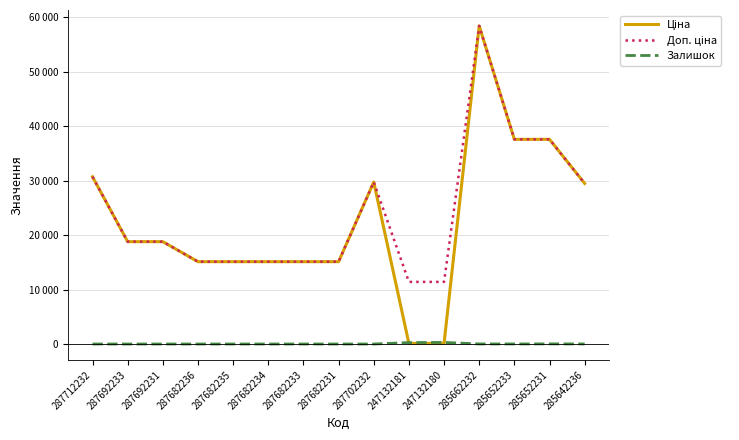

Is this an area chart (filled region under the line)?

No